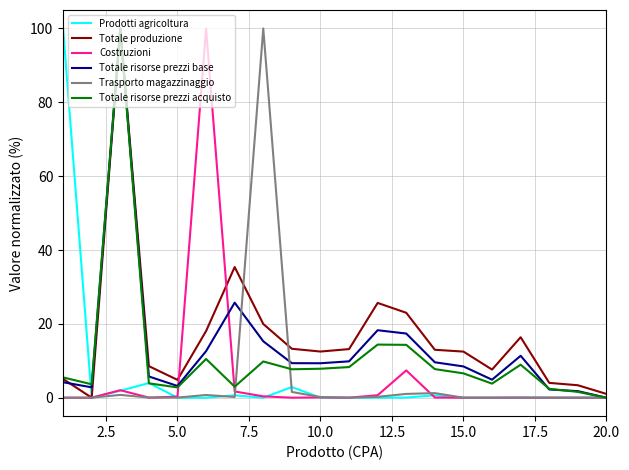

What is the maximum value for Totale risorse prezzi acquisto?

100.0